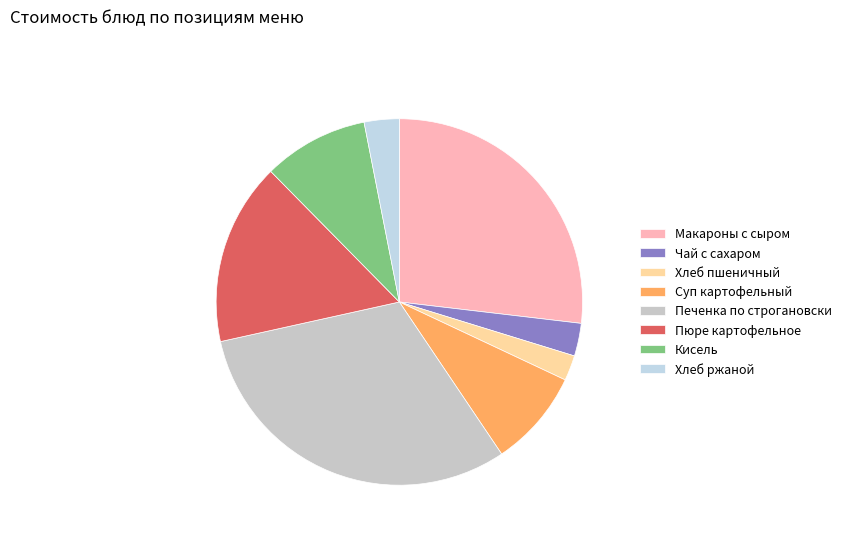

To the nearest percent, what is the combined percentage of Хлеб ржаной and Чай с сахаром?

6%